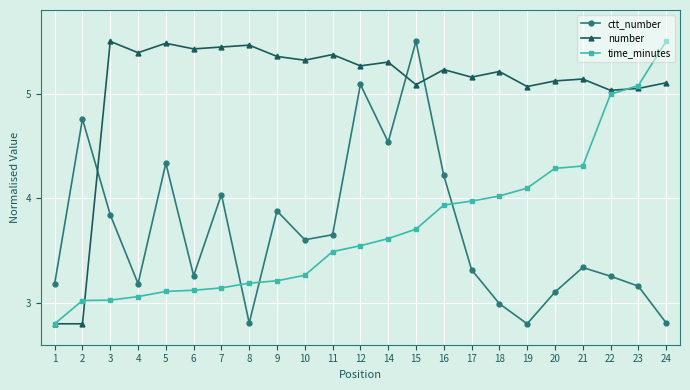

At which label does time_minutes reach its peak?

24